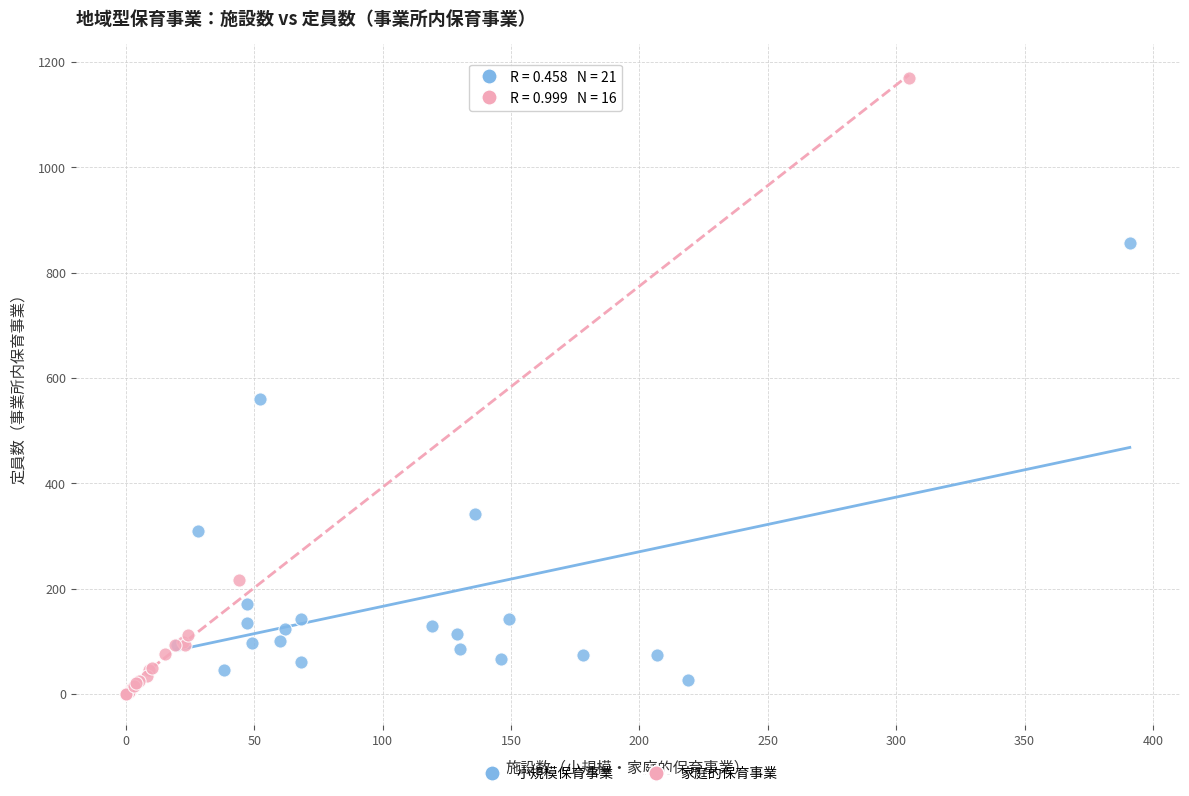

Which series has the widest spread of Y values?

家庭的保育事業